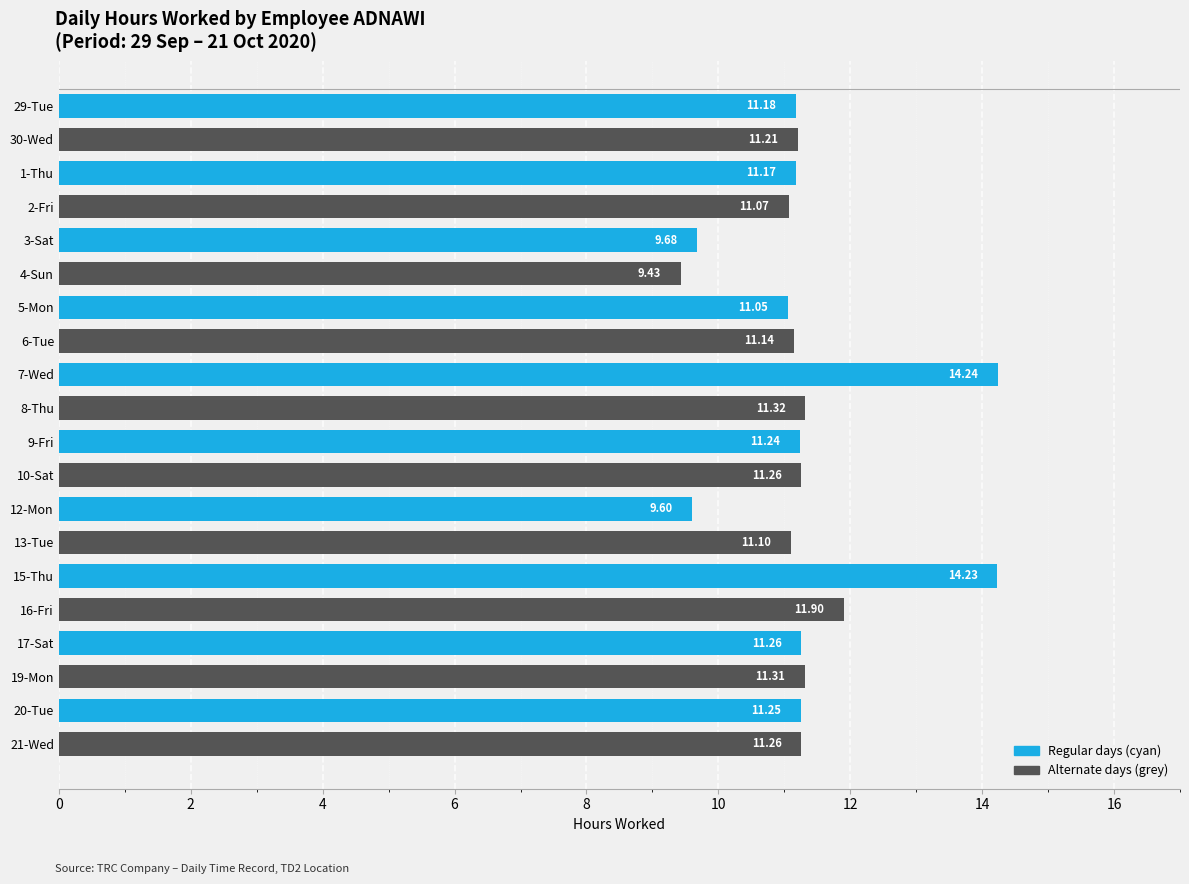

What is the sum of all values?

225.9